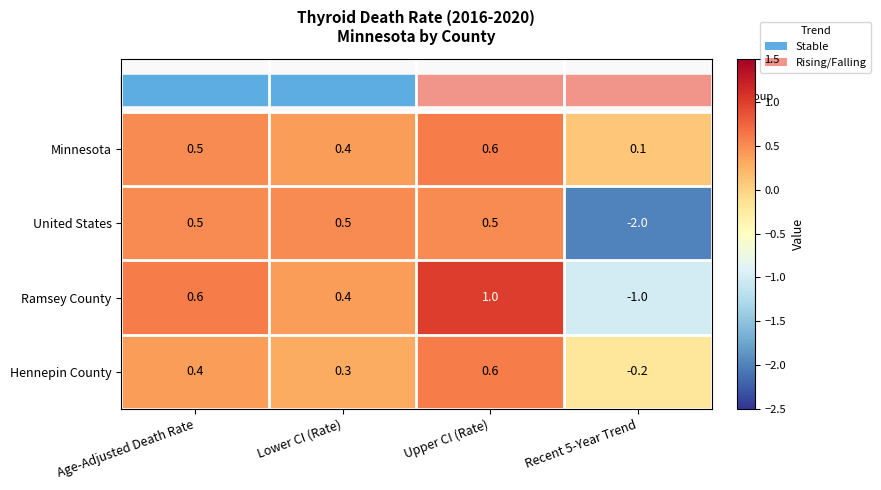

Which series has the widest spread of values?

United States